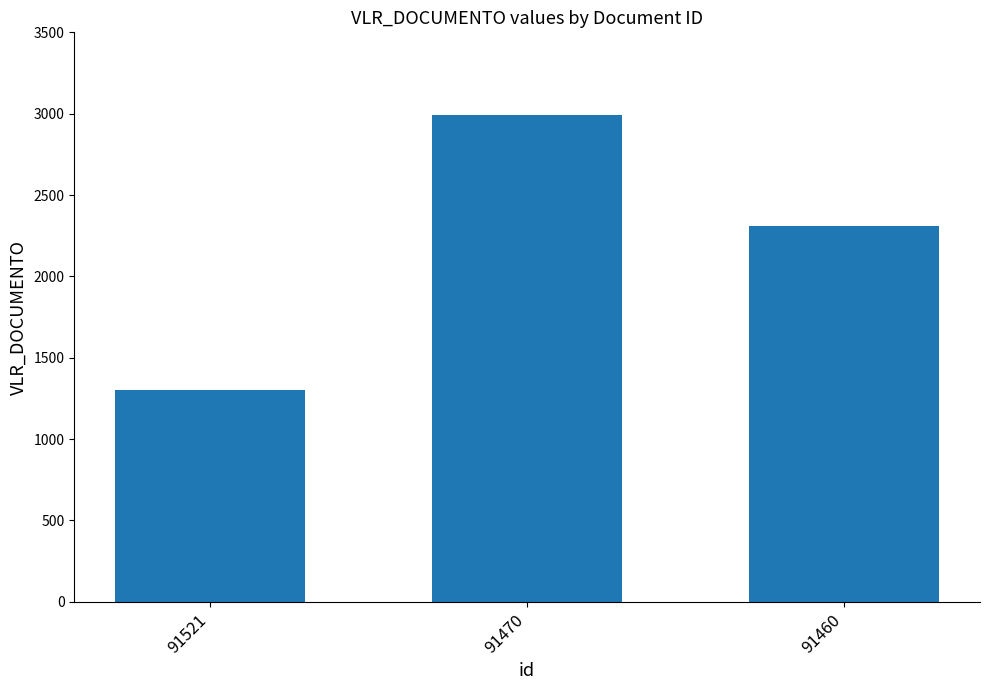

Reading left to right, list all the values displayed in this chart.

1300	2995	2310